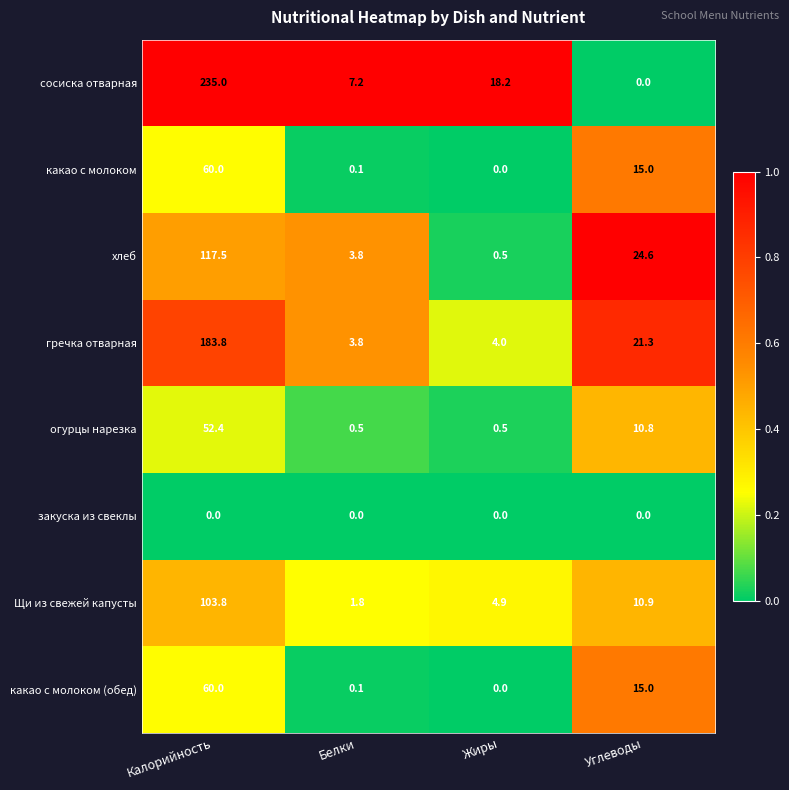

At which category is the sum across all series the highest?

Калорийность